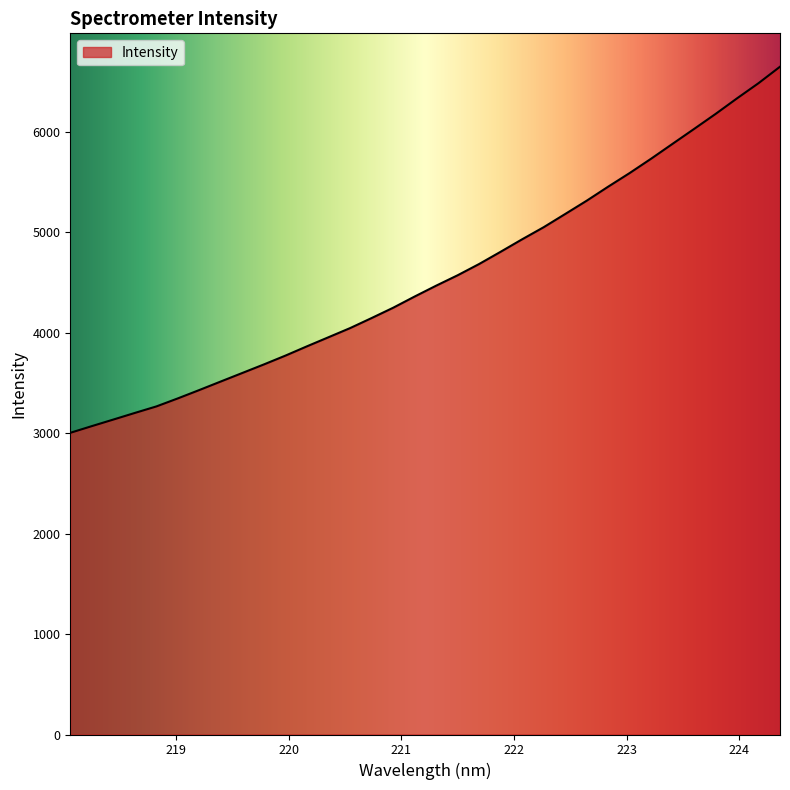

How many distinct data groups are displayed?

1